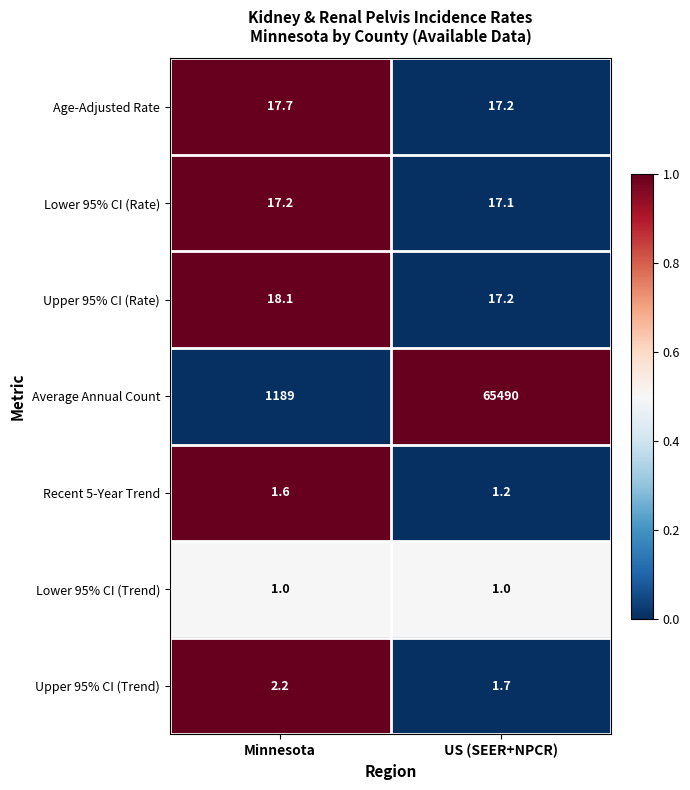

Between Minnesota and US (SEER+NPCR), which series saw the biggest shift?

Average Annual Count